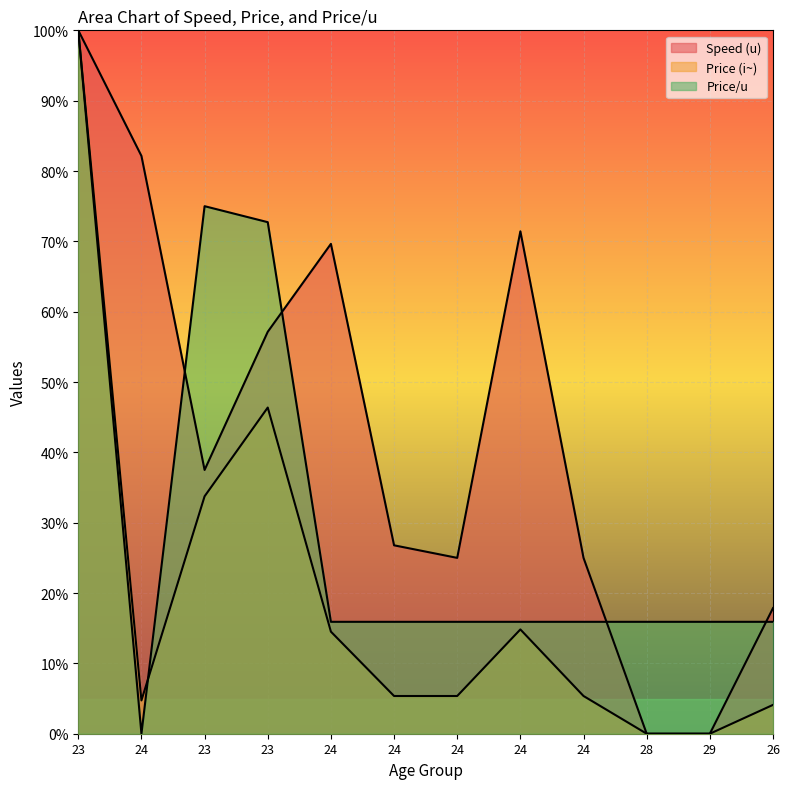

Which series has the widest spread of values?

Speed (u)